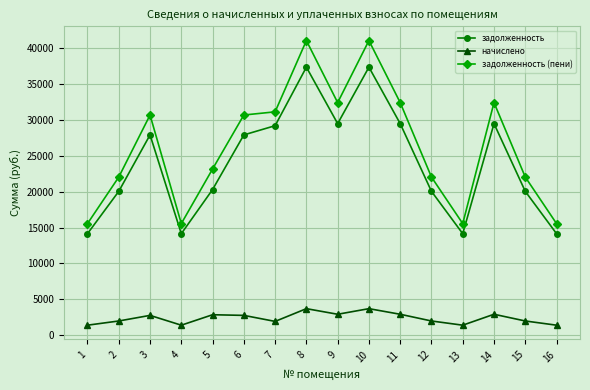

True or false: задолженность and начислено intersect in this chart.

False